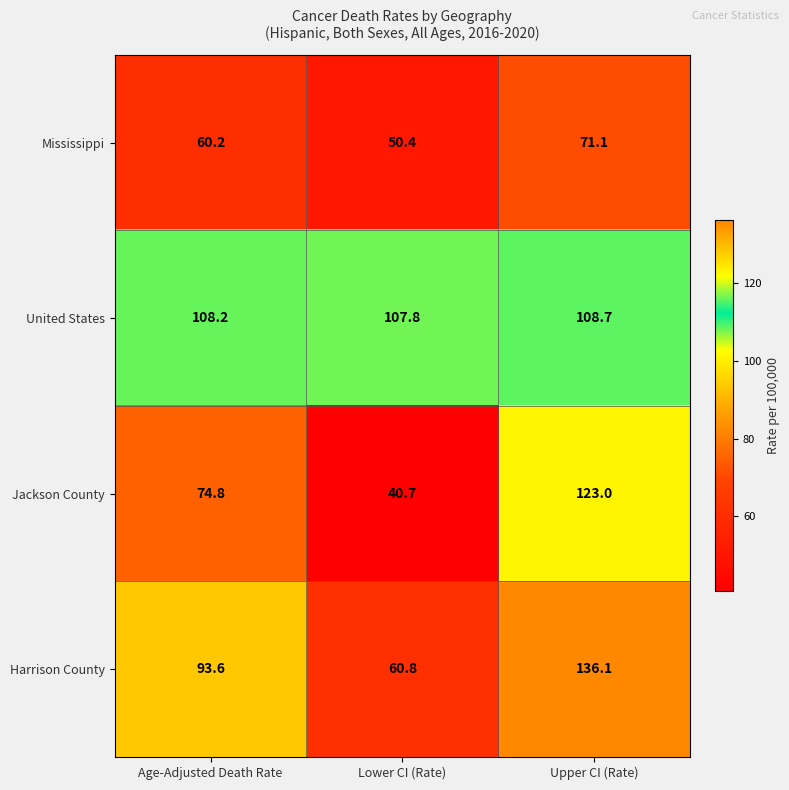

What is the difference between the maximum and minimum values in the Harrison County series?

75.3